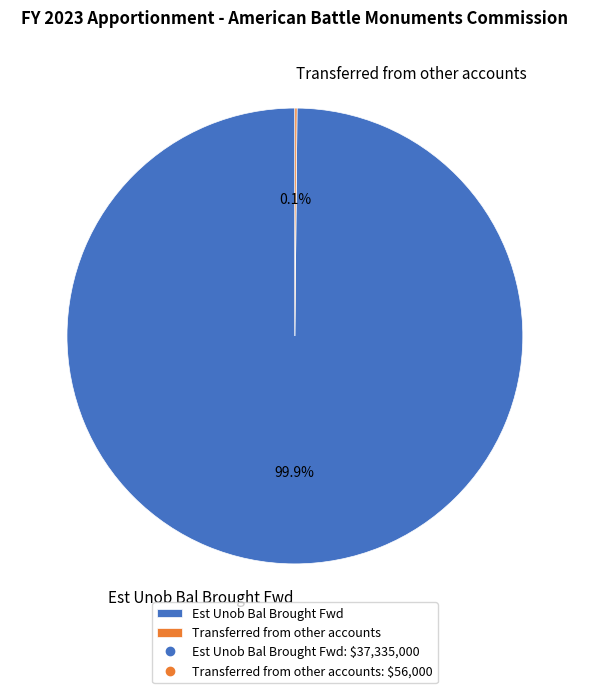

What percentage is NOT represented by Est Unob Bal Brought Fwd?

0.1%